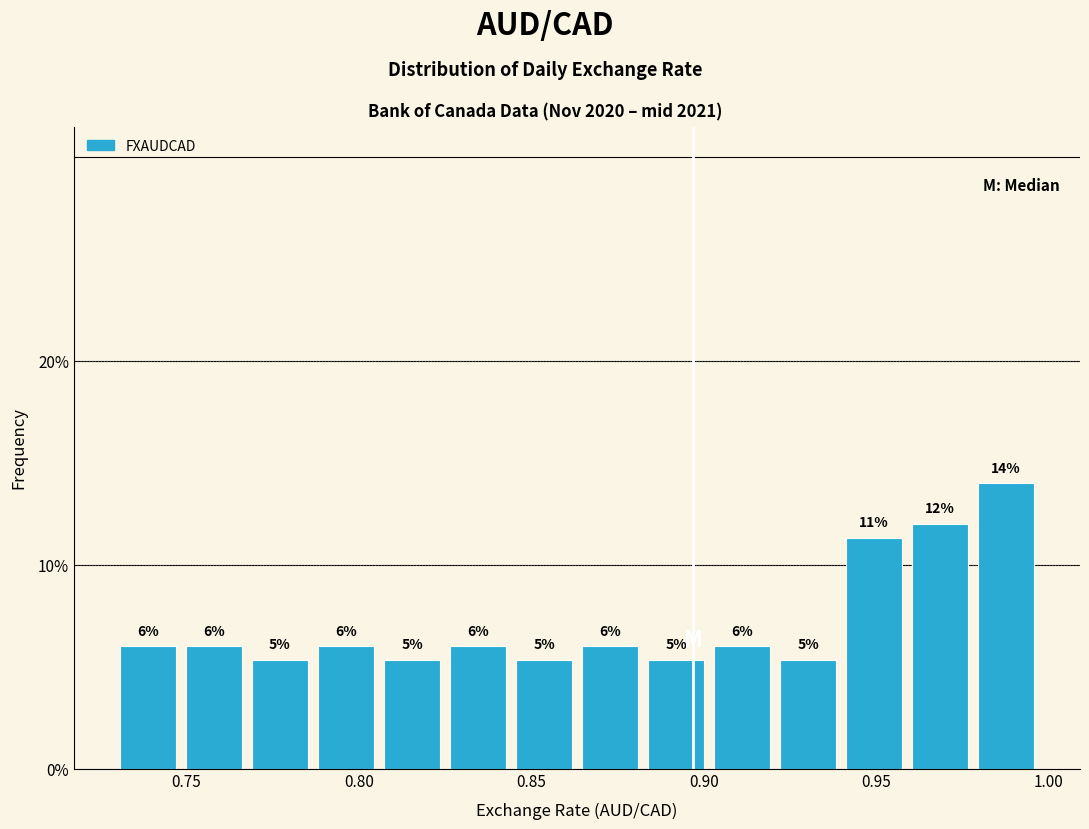

Around what value on the x-axis is the tallest bar? Give the approximate position of its centre, as read against the axis.

0.990